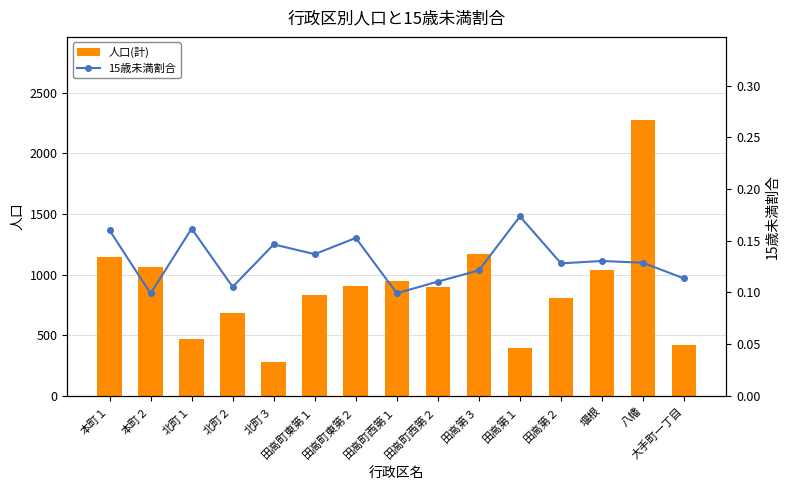

What is the value of the 人口(計) bar at the 9th from the left?

896